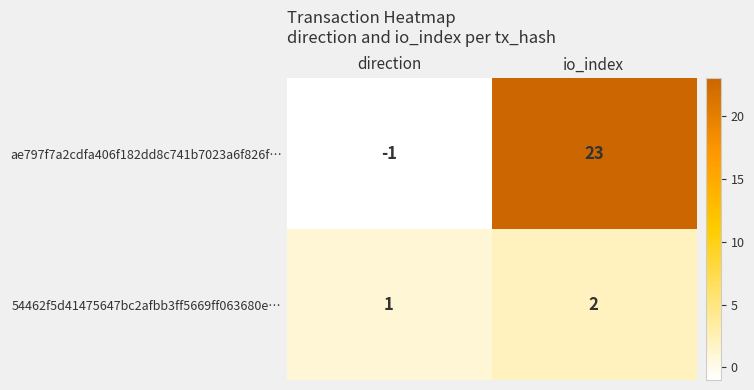

Between direction and io_index, which series saw the biggest shift?

ae797f7a2cdfa406f182dd8c741b7023a6f826f…